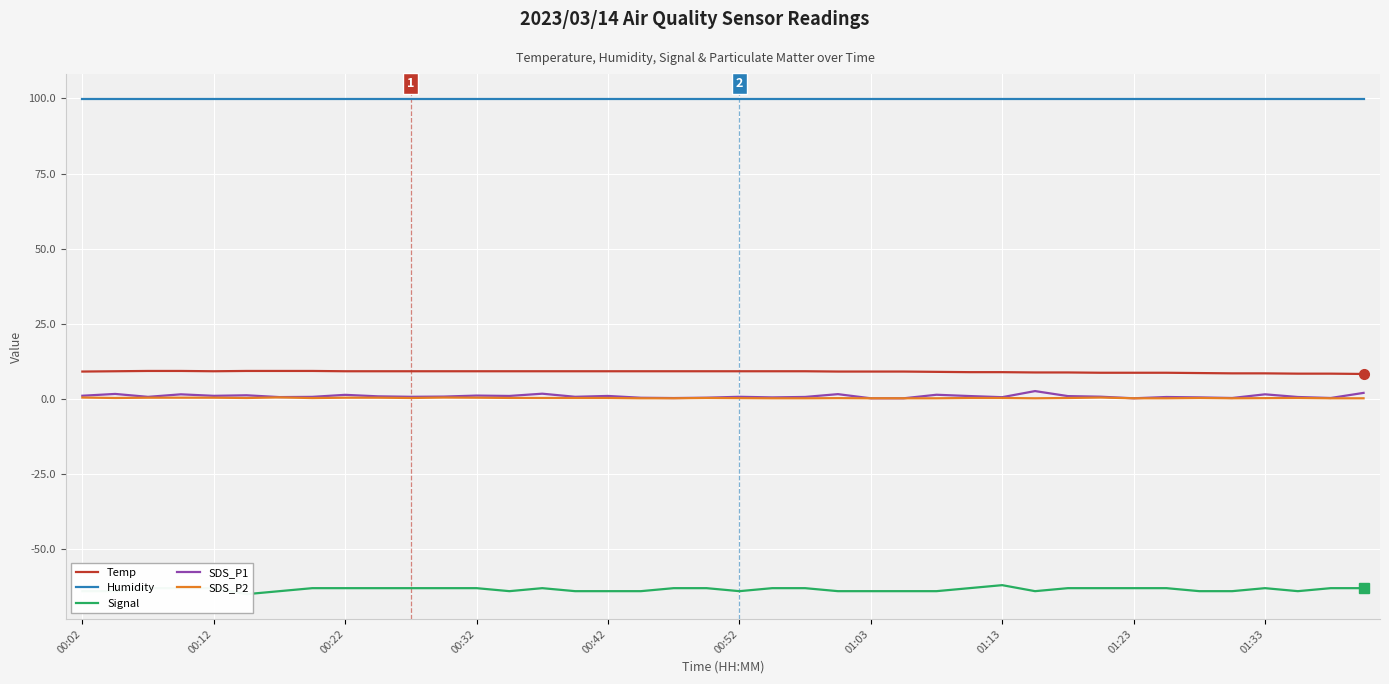

True or false: Humidity and Temp intersect in this chart.

False